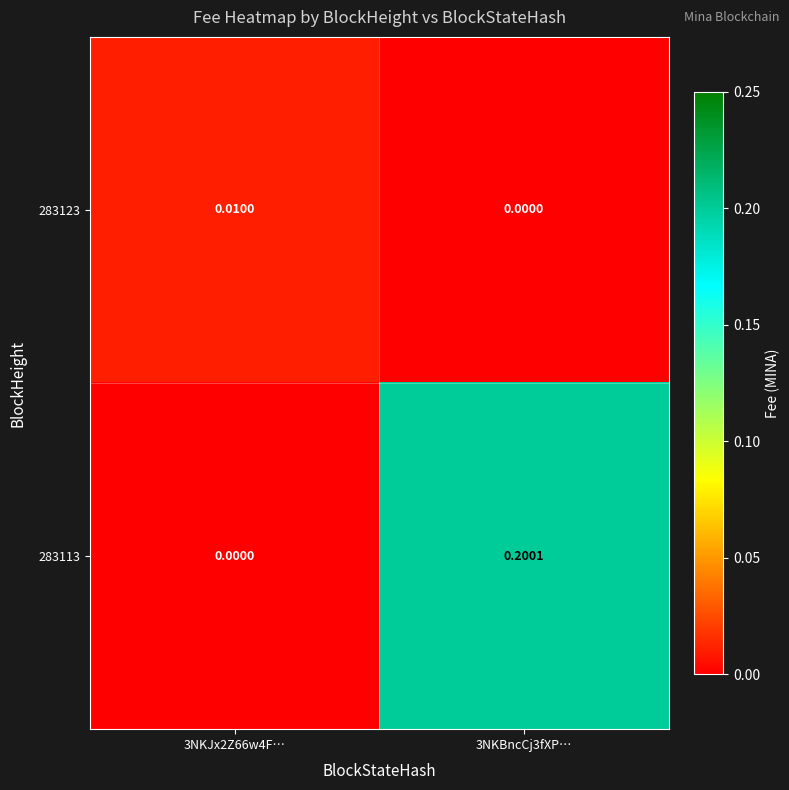

Is the value of 283113 at 3NKJx2Z66w4F… greater than the value of 283123 at 3NKJx2Z66w4F…?

No